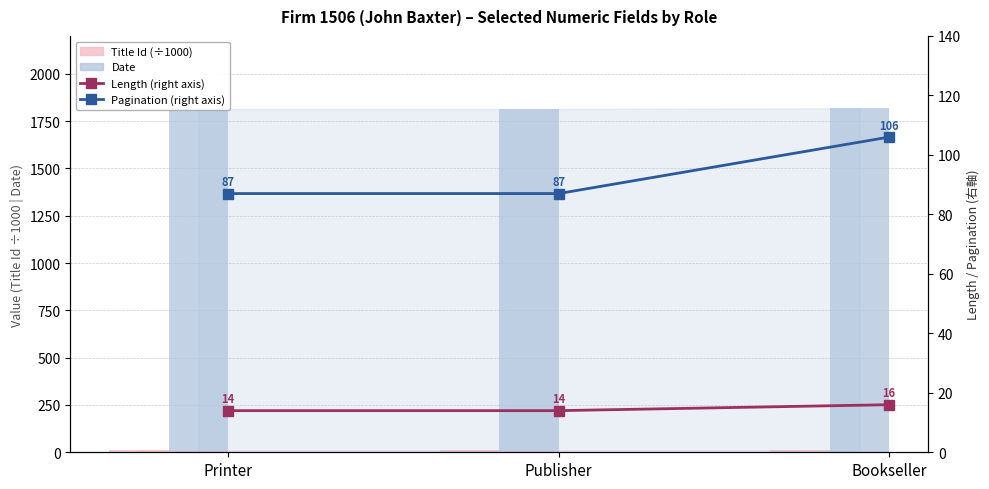

List the series in order of their peak value, lowest first.

Title Id (÷1000), Length (right axis), Pagination (right axis), Date